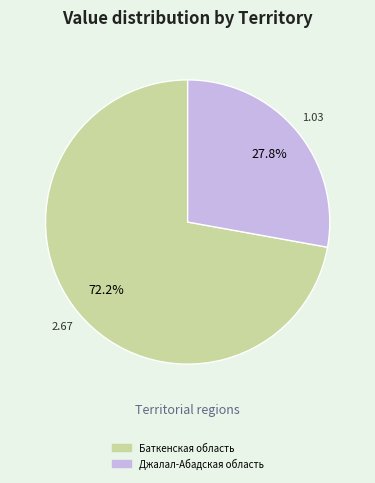

Is there a majority slice in this chart?

Yes